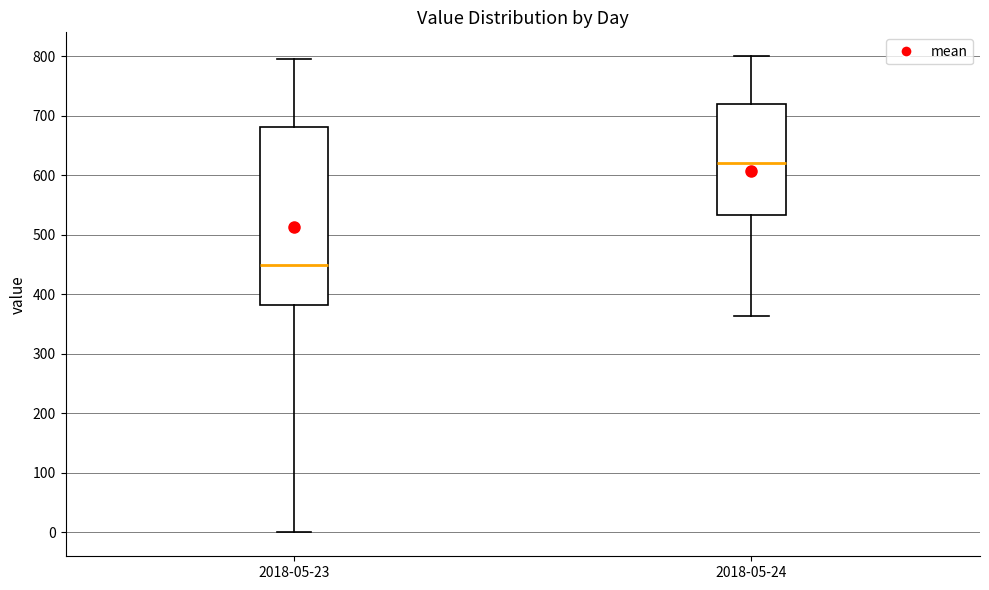

Where does the lower whisker of the box for 2018-05-23 end on the y-axis? The values are not printed on the chart, so give them approximately, as read against the axis.

0